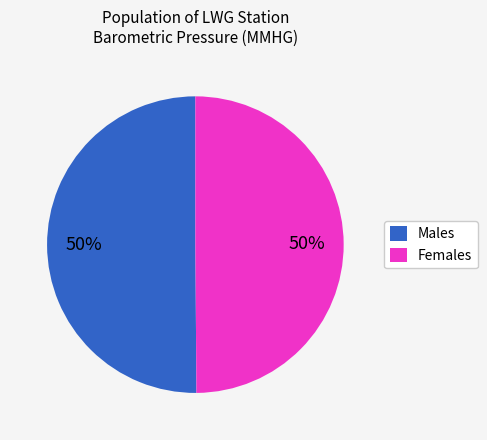

To the nearest percent, what percentage of the pie is Females?

50%